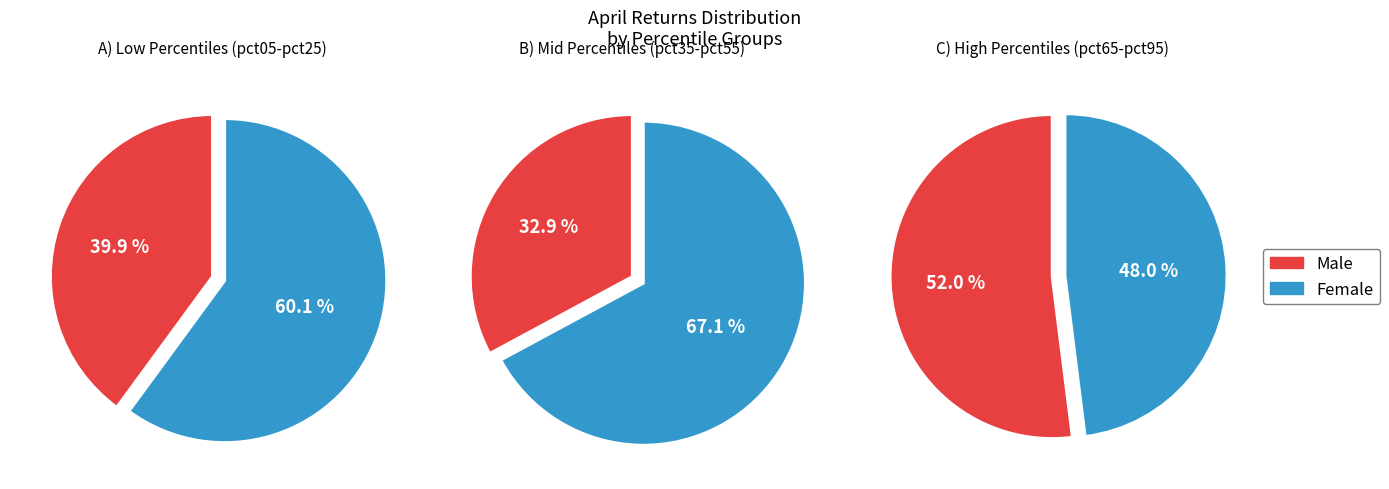

What percentage do pct65 and pct55 together represent?

20.7%